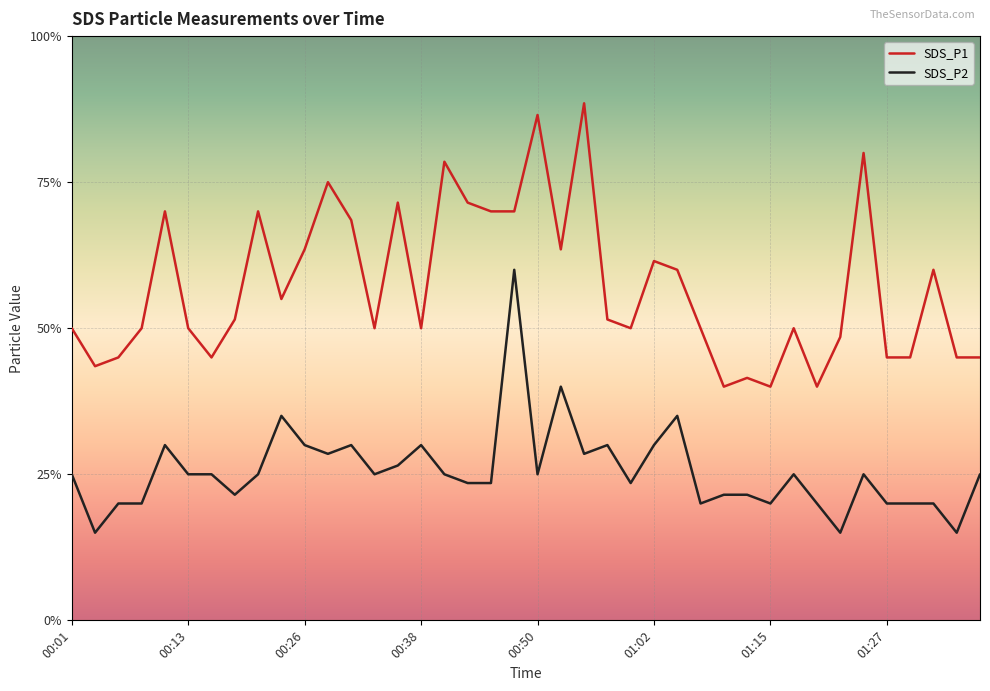

At which category does SDS_P1 reach its first local valley?

00:03